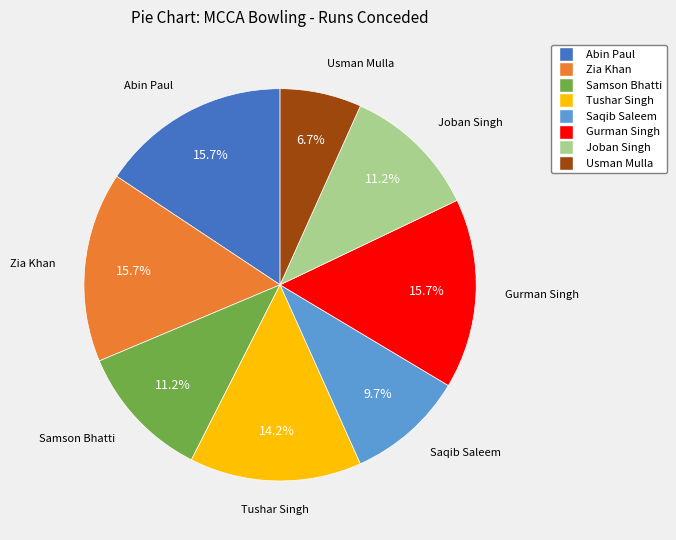

What is the smallest slice in the pie chart?

Usman Mulla